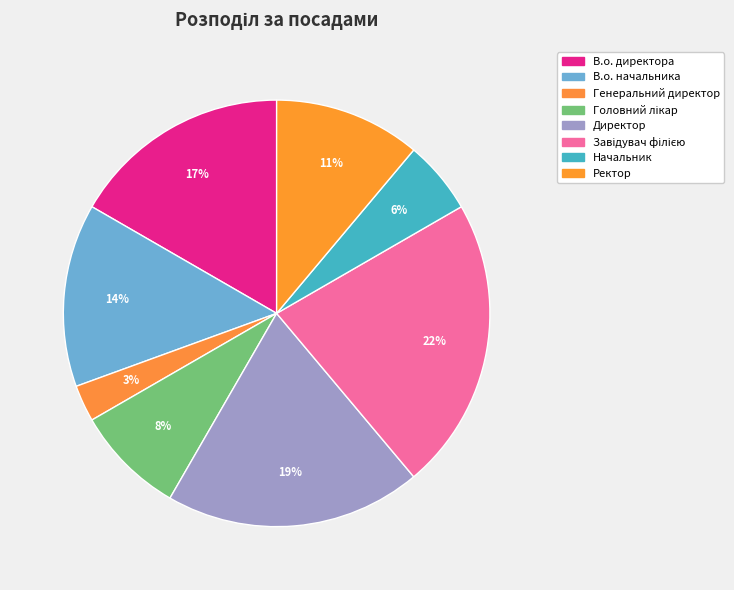

Count the number of slices in the pie.

8